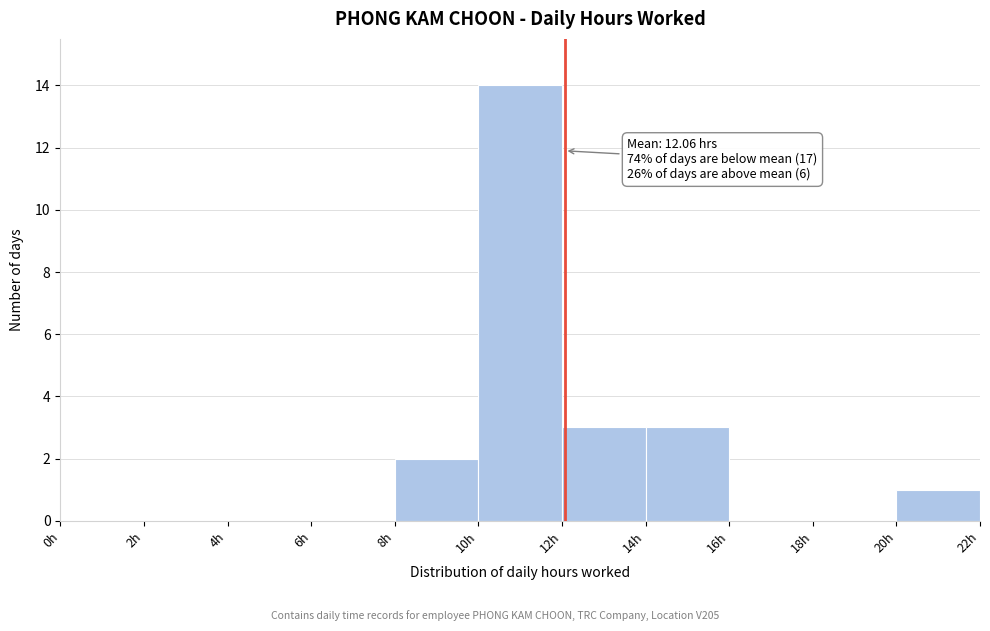

Over which range of the x-axis is the bar tallest?

10 to 12